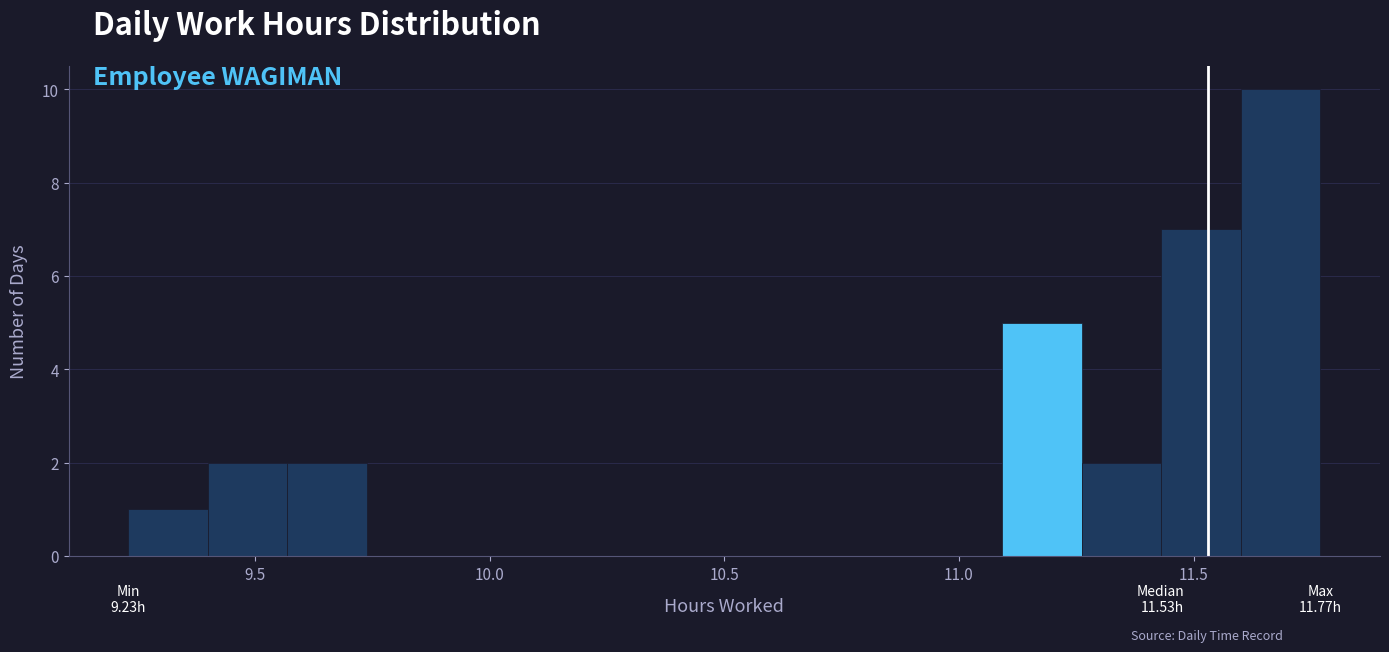

Around what value on the x-axis is the tallest bar? Give the approximate position of its centre, as read against the axis.

11.70